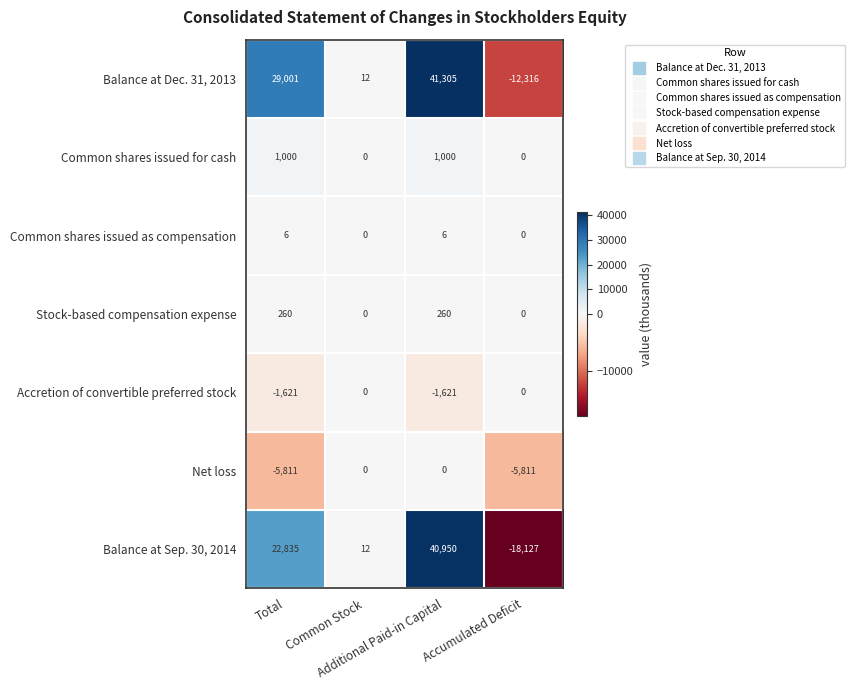

Which series has the largest total across all categories?

Balance at Dec. 31, 2013